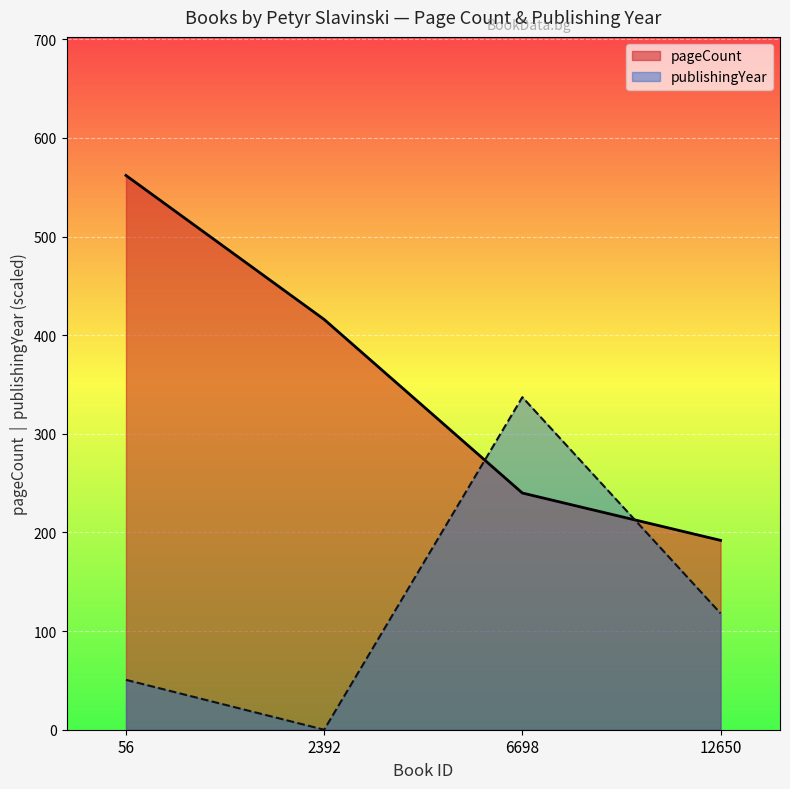

The publishingYear series shows 337.2 at 6698. True or false?

True